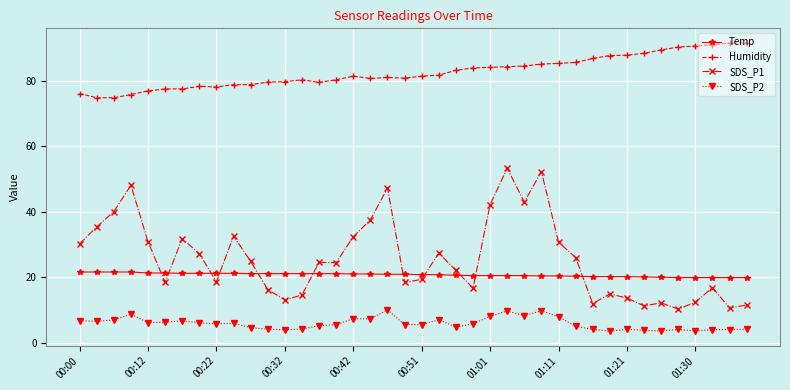

Which series has the widest spread of values?

SDS_P1